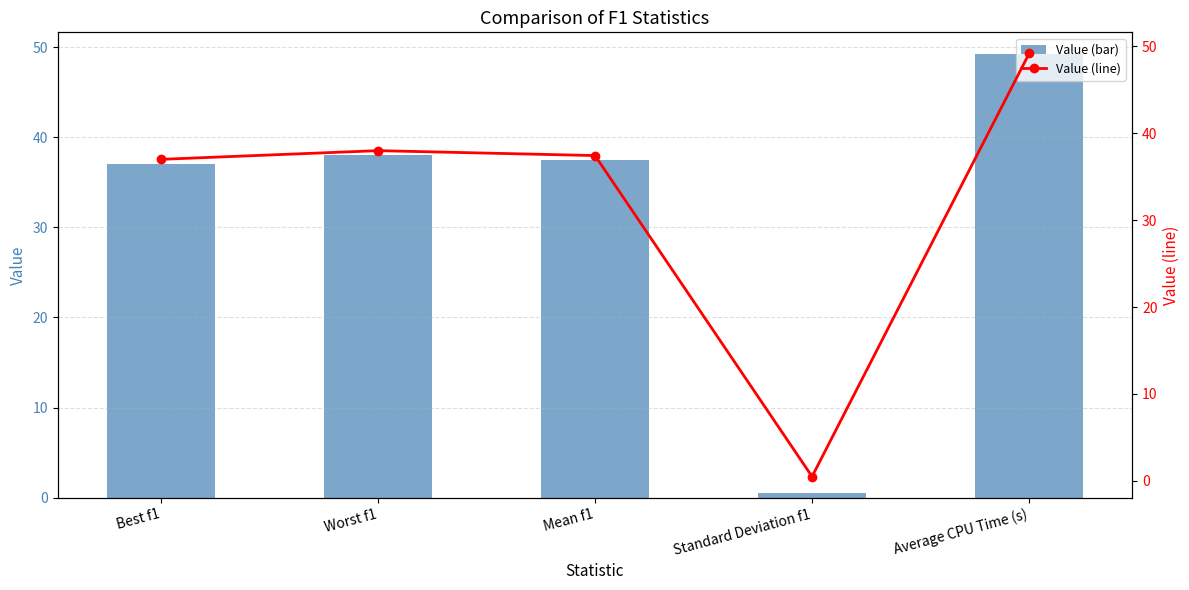

How many values in the Value (line) series exceed 37?

3